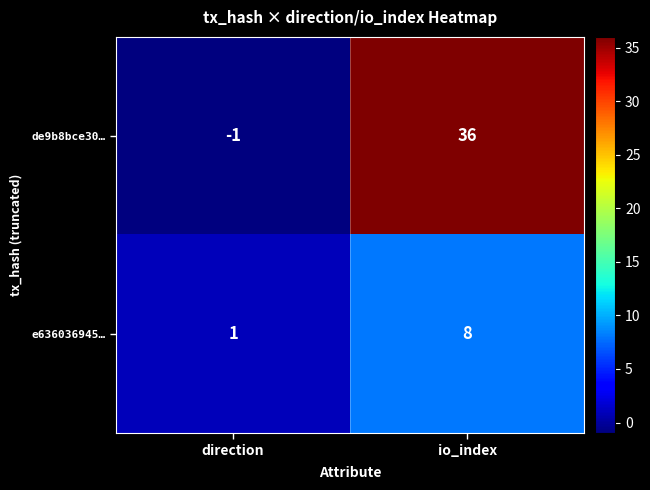

Rank the series by their average value, from highest to lowest.

de9b8bce30…, e636036945…